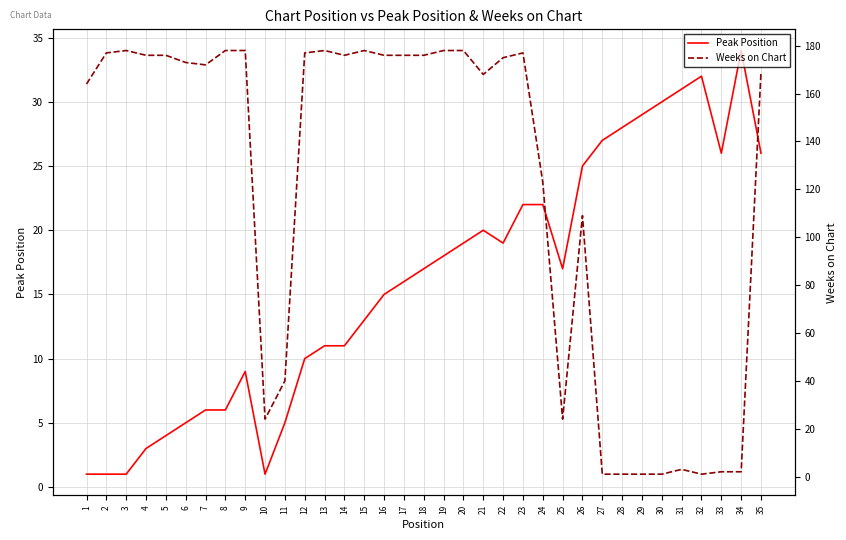

How many lines are shown in the chart?

2